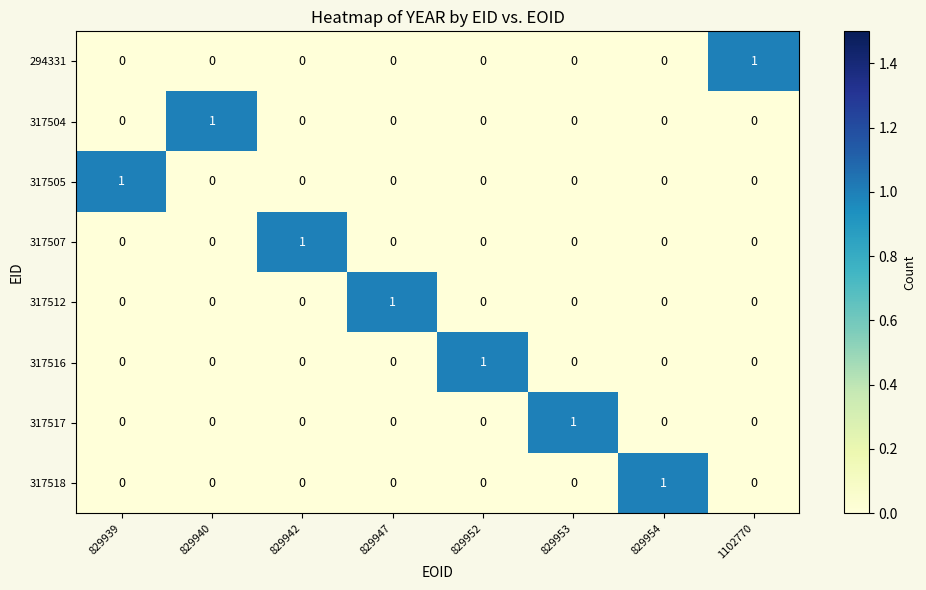

How many positive values does the 294331 series have?

1